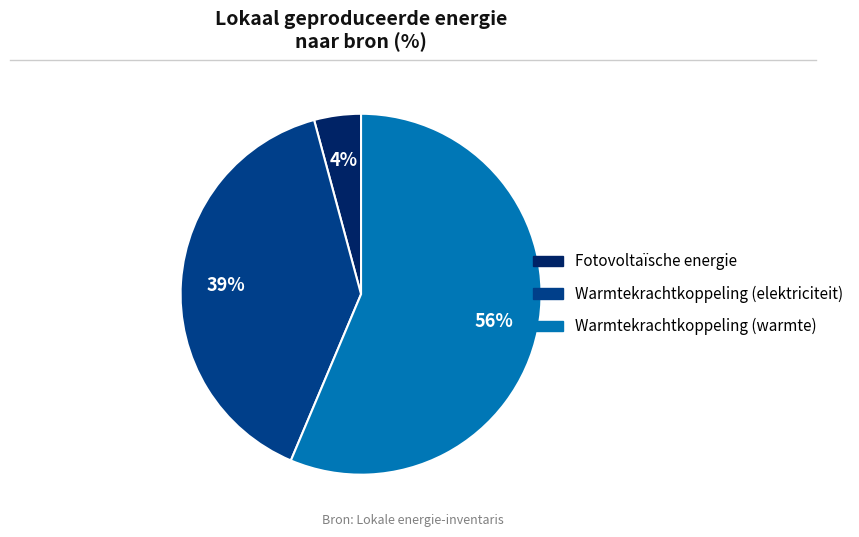

How many slices are in this pie chart?

3